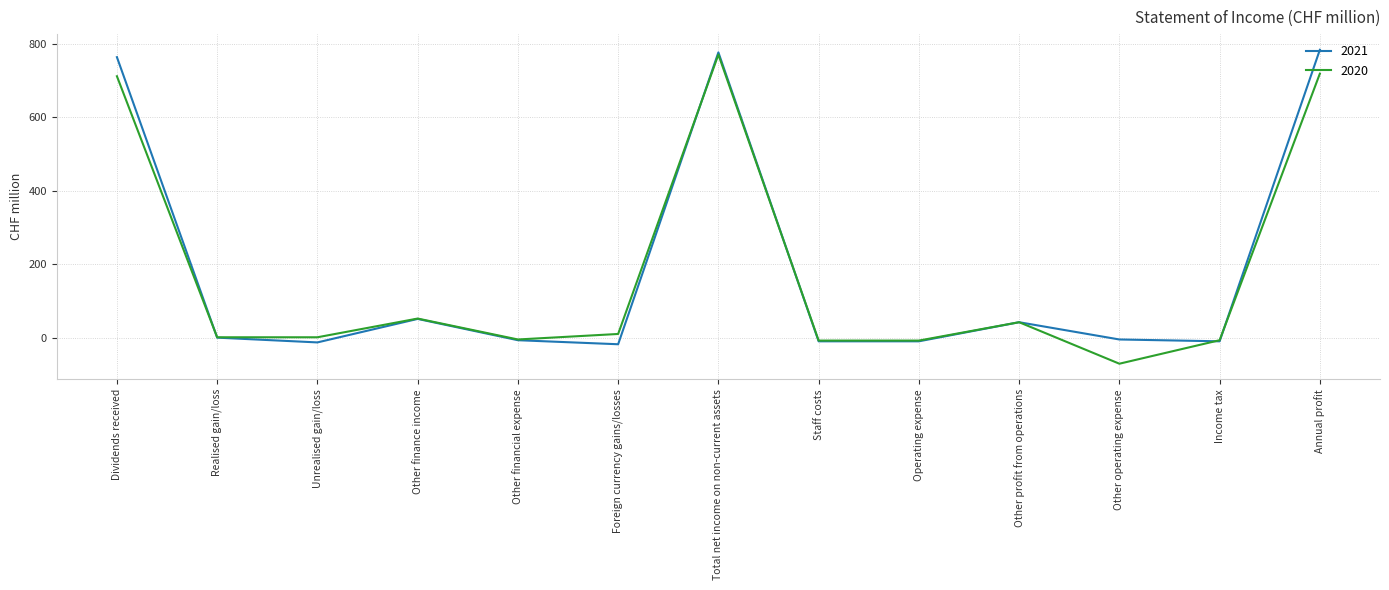

What is the highest value of the 2020 series?

771